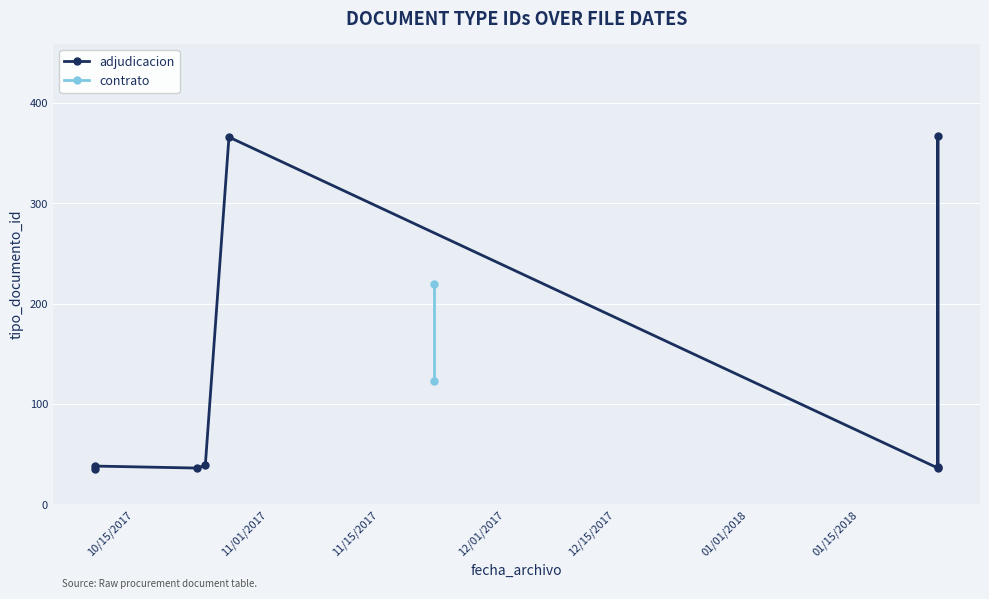

How many points are lower than both their immediate neighbors (excluding endpoints)?

1